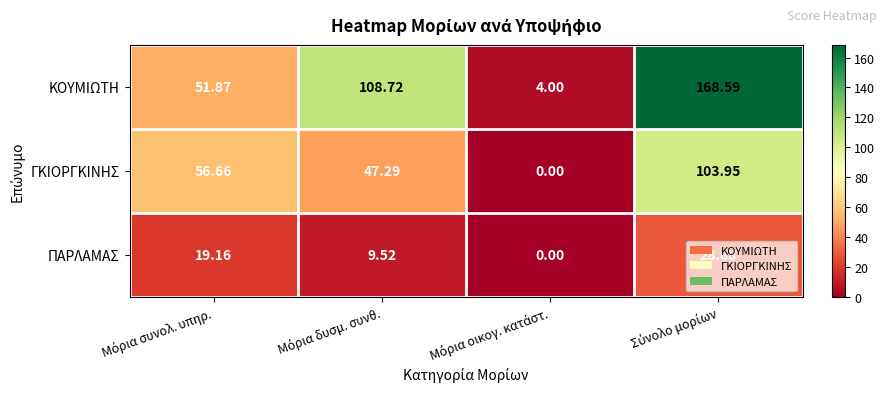

Which series has the largest range (max minus min)?

ΚΟΥΜΙΩΤΗ